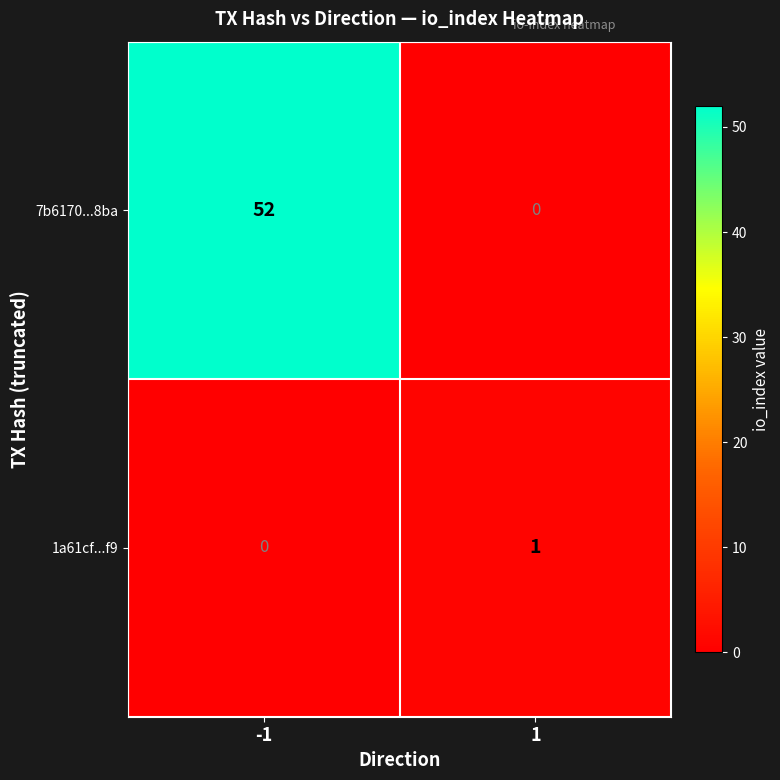

Which series changed the most between -1 and 1?

7b6170...8ba